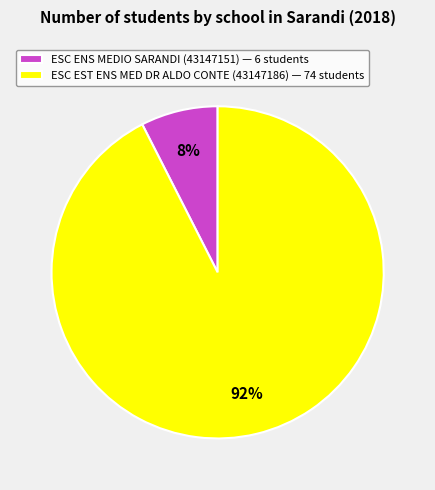

To the nearest percent, what is the average slice percentage?

50%